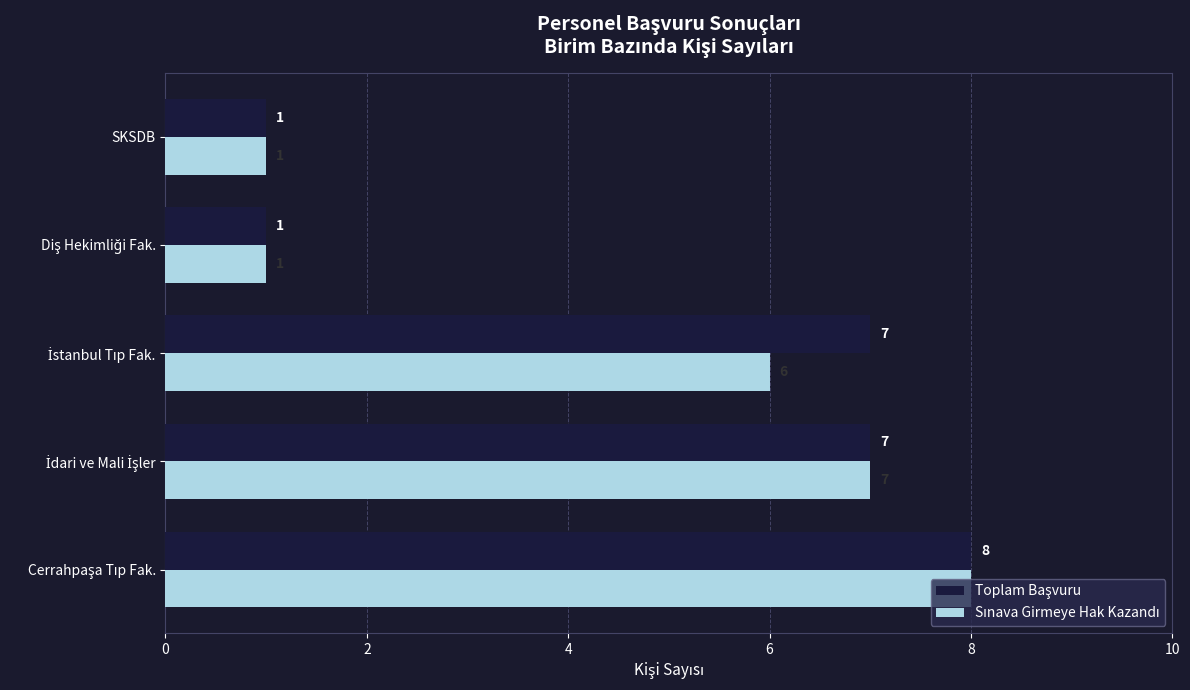

What is the minimum value for Sınava Girmeye Hak Kazandı?

1